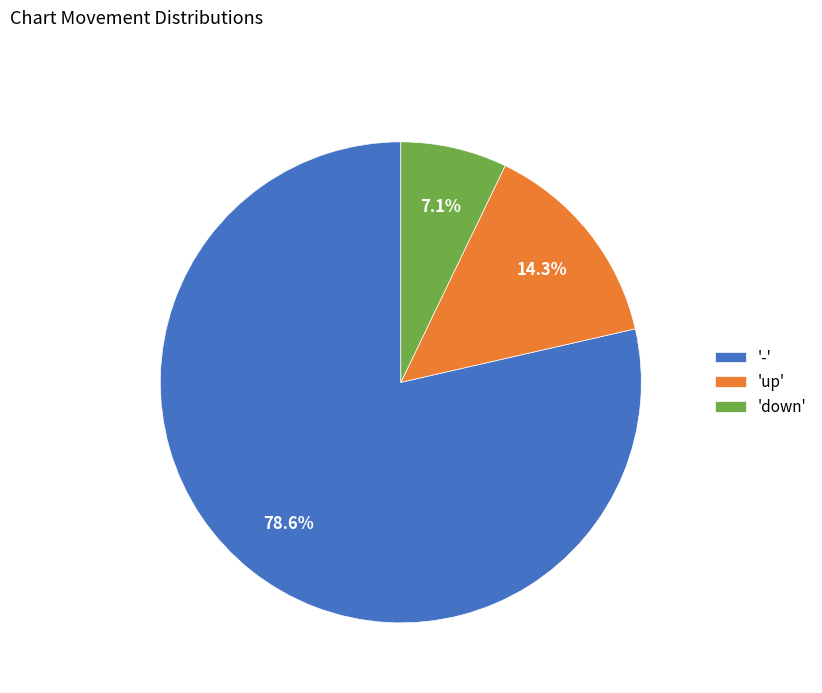

What is the smallest slice in the pie chart?

'down'